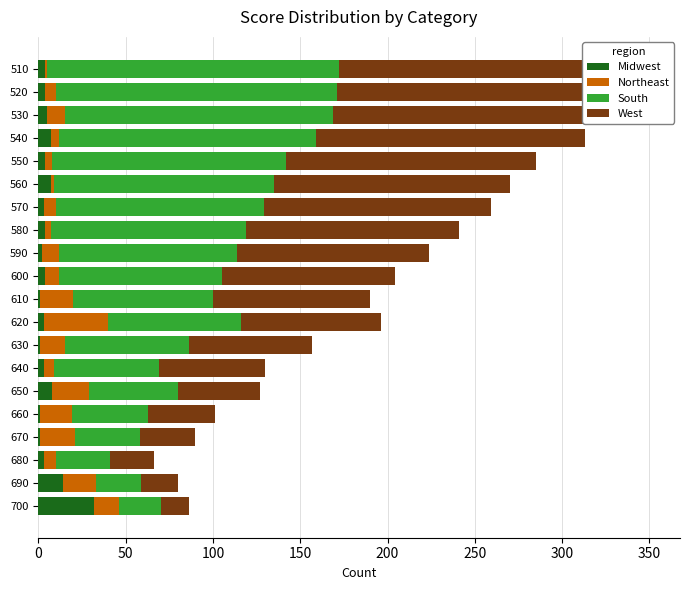

What is the average value of the Northeast series?

12